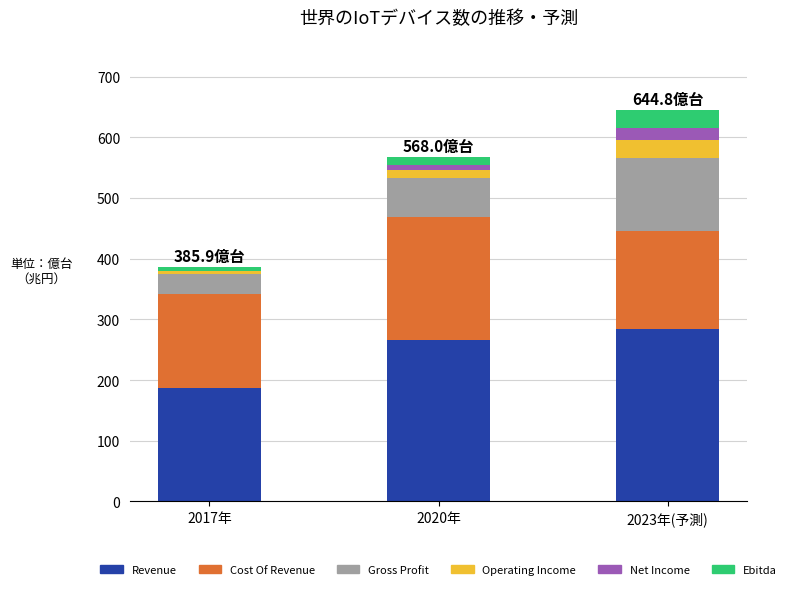

Reading left to right, what are all the values shown in this chart?

Revenue: 187.6	266.1	283.4
Cost Of Revenue: 154.4	202.2	162.8
Gross Profit: 33.2	64.0	120.6
Operating Income: 4.7	13.8	29.6
Net Income: -0.1	8.2	18.9
Ebitda: 6.2	13.8	29.6